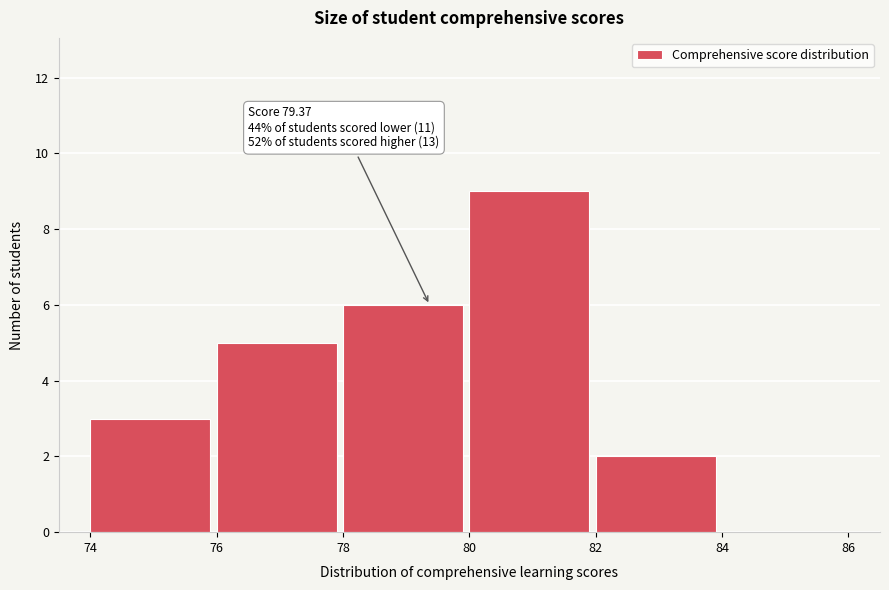

Over which range of the x-axis is the bar tallest?

80 to 82